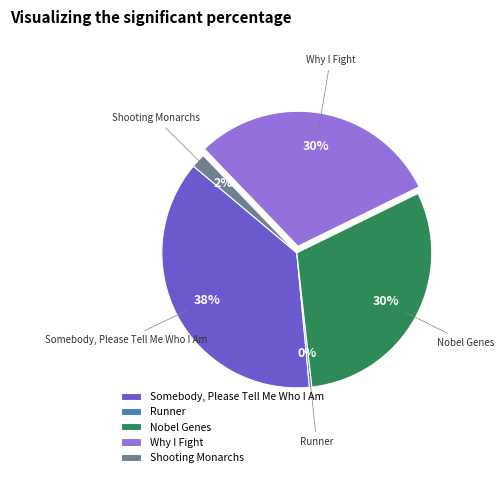

To the nearest percent, what percentage of the pie is Somebody, Please Tell Me Who I Am?

38%